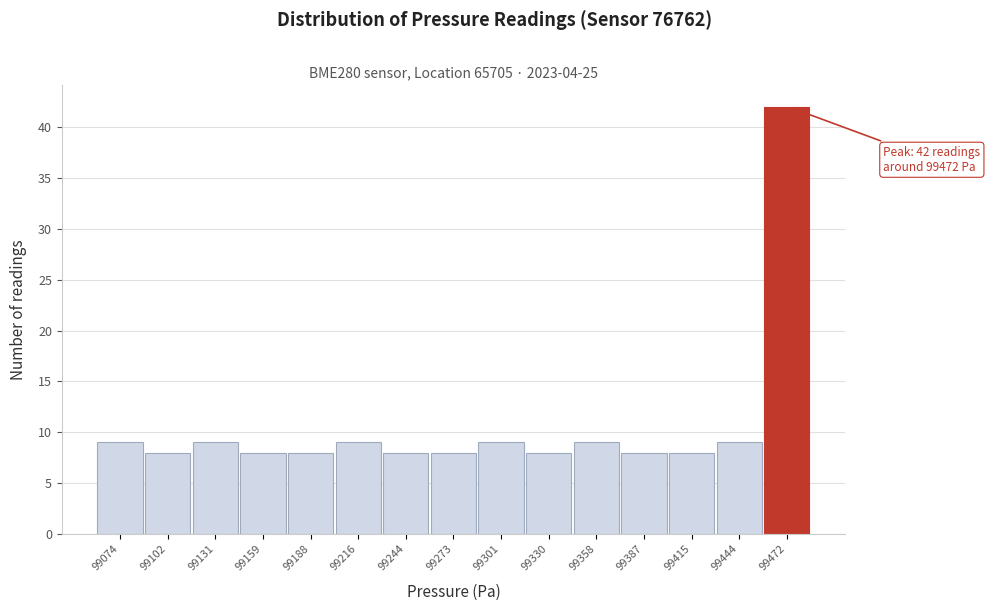

Reading right to left, extract all data points from this chart.

99472=42	99444=9	99415=8	99387=8	99358=9	99330=8	99301=9	99273=8	99244=8	99216=9	99188=8	99159=8	99131=9	99102=8	99074=9